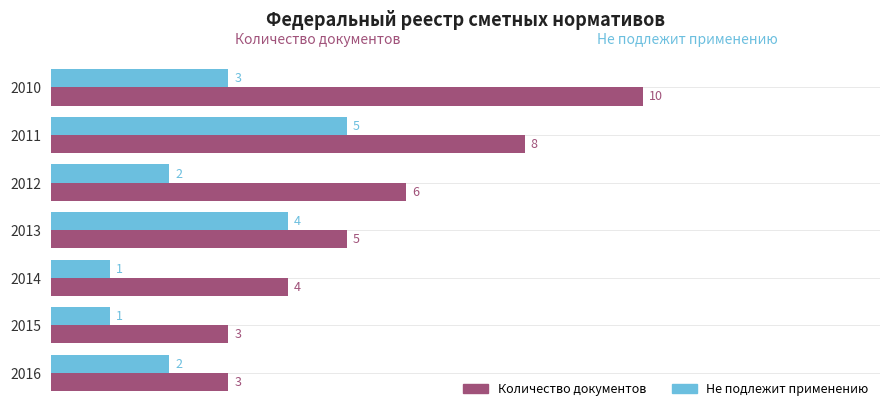

Is the value of Количество документов at 2010 greater than the value of Не подлежит применению at 2015?

Yes